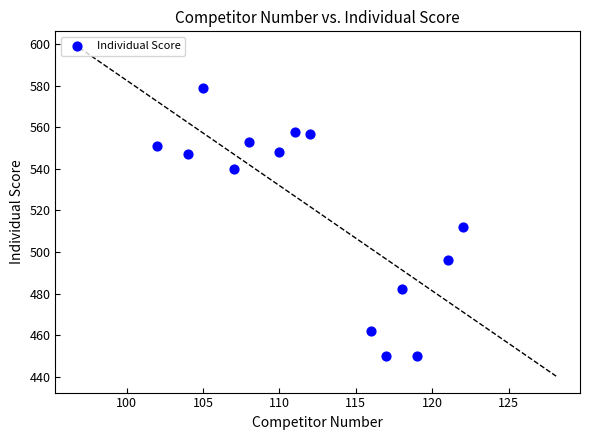

What is the range of Y values (max minus min)?

129